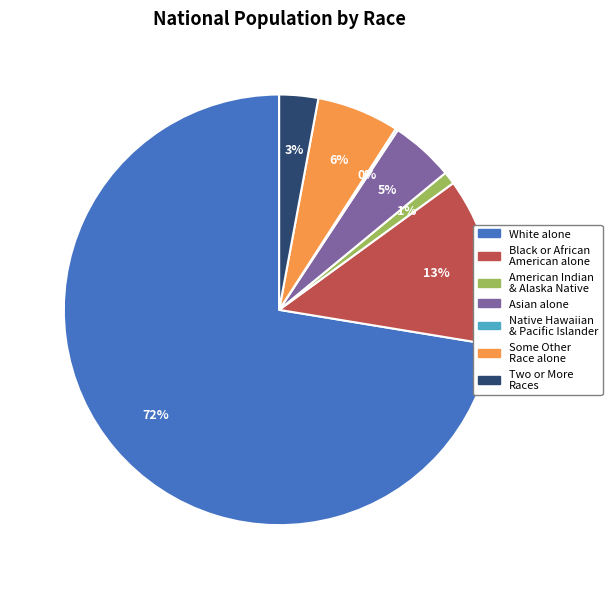

To the nearest percent, what is the difference between the largest and smallest slice percentages?

72%